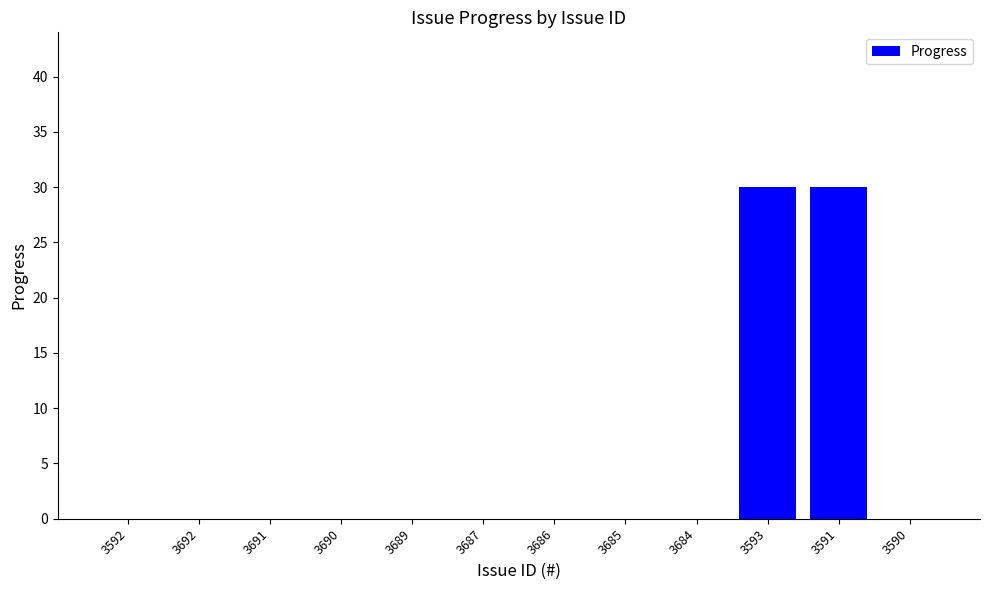

True or false: the data shows -16 at 3592.

False